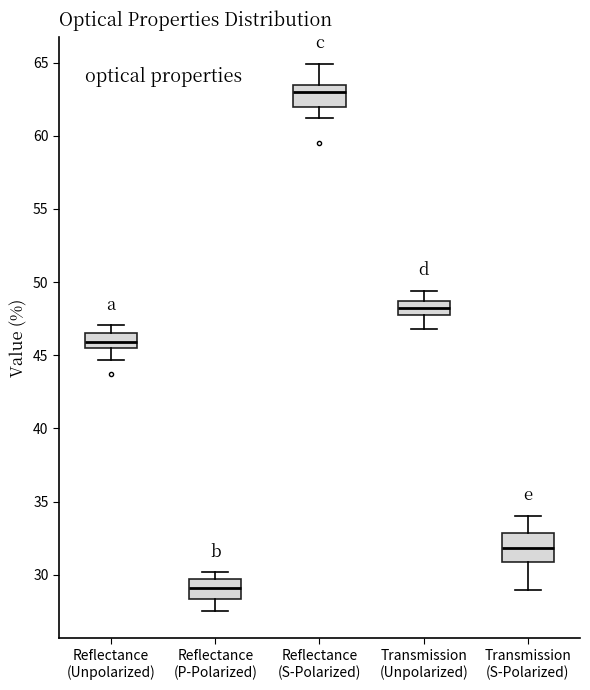

Where does the upper whisker of the box for Reflectance (Unpolarized) end on the y-axis? The values are not printed on the chart, so give them approximately, as read against the axis.

47.0